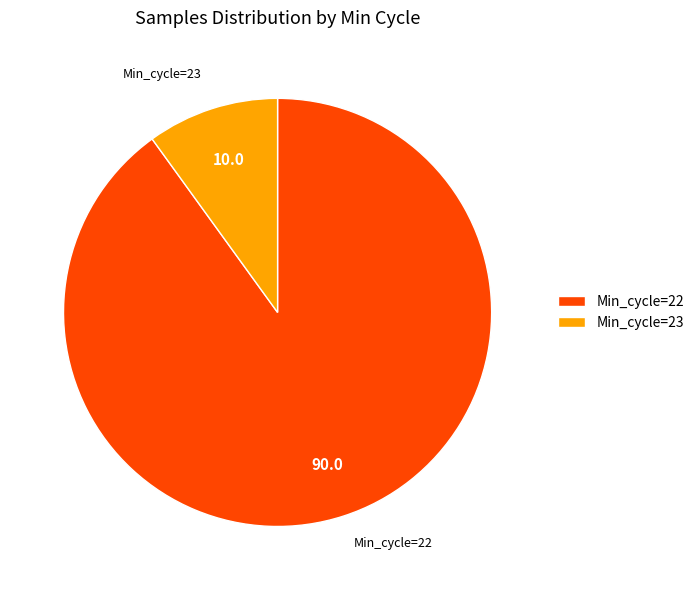

How many slices are in this pie chart?

2